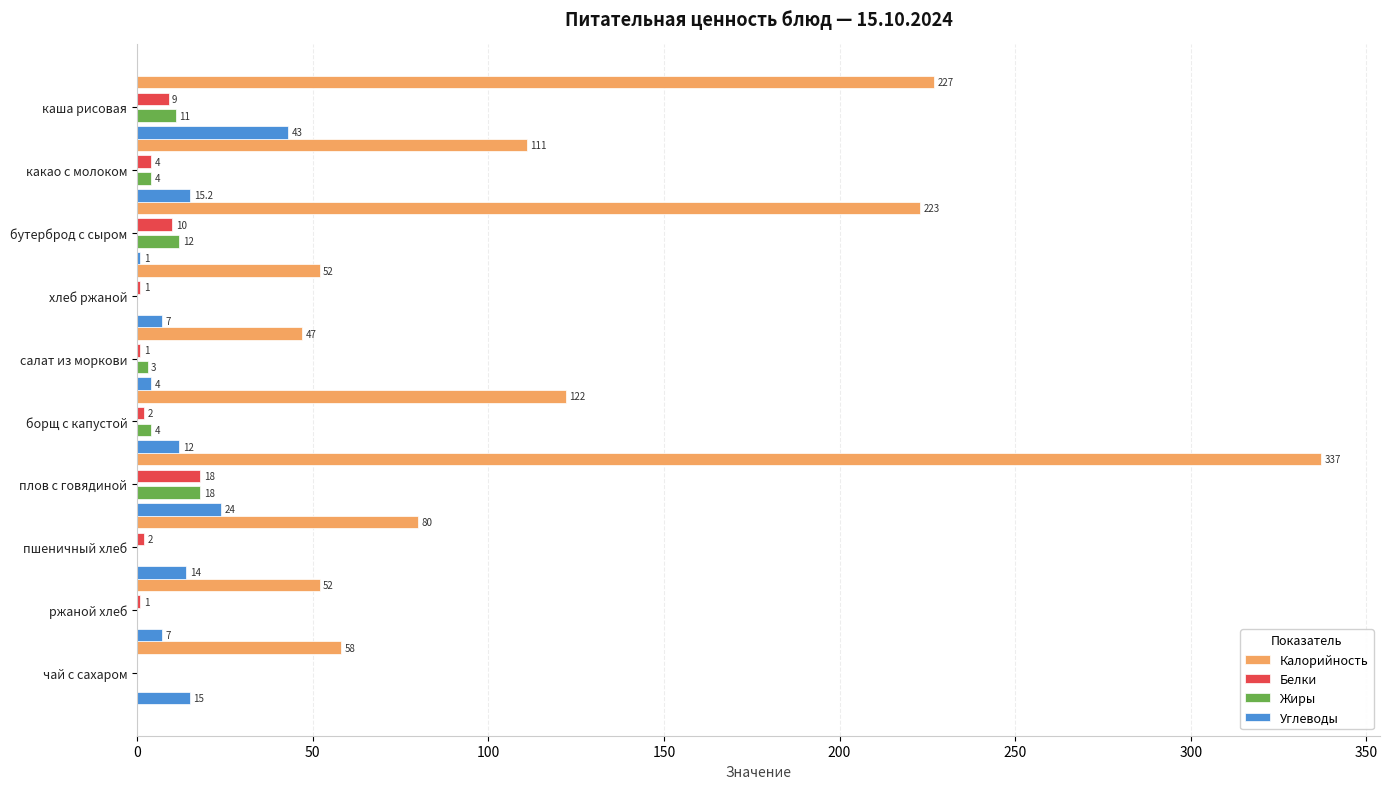

Where is Углеводы nearest to the value 22?

плов с говядиной